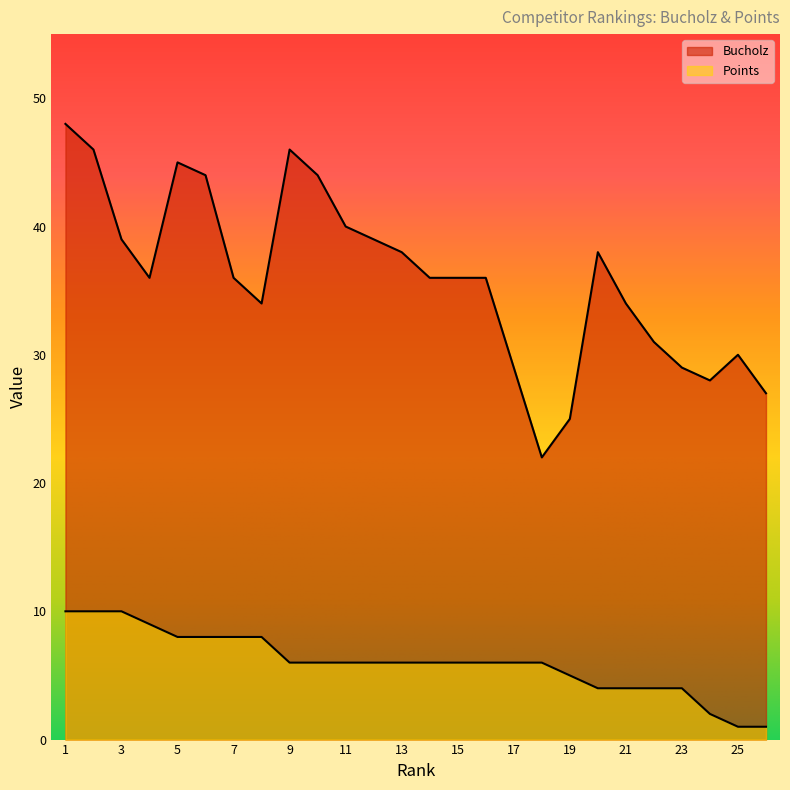

Which category has the highest value in the Points series?

1